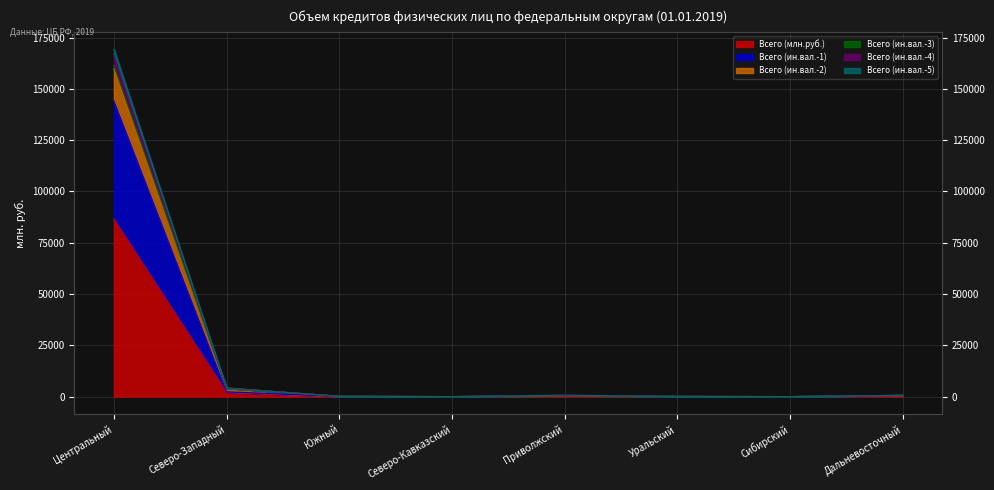

What is the label of the 1st point from the right?

Дальневосточный